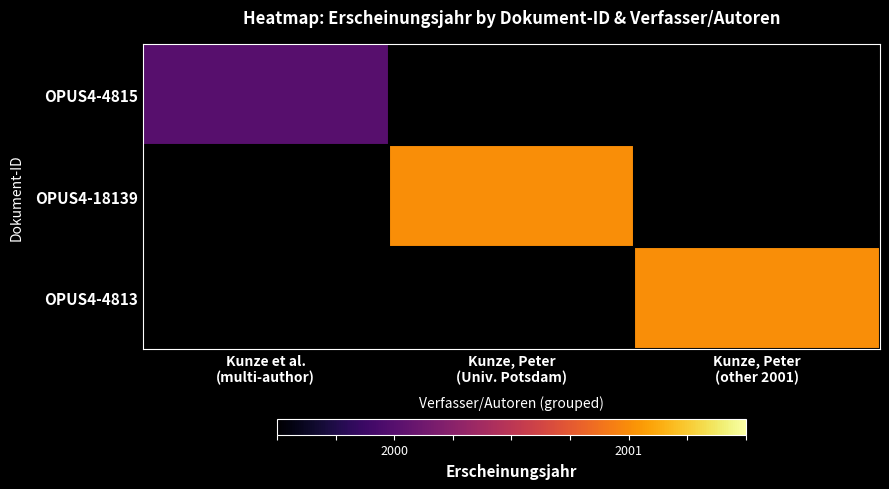

The value of OPUS4-18139 at Kunze, Peter (Univ. Potsdam) is 2804.5. True or false?

False